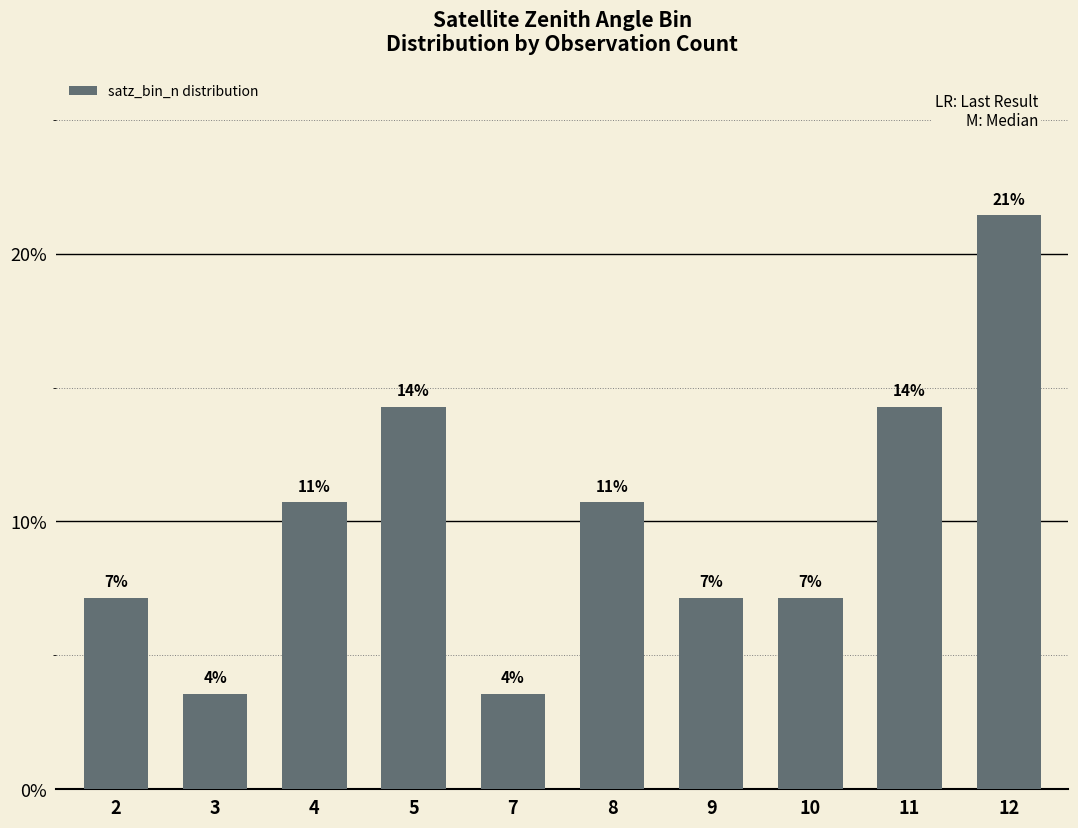

At which label is the value closest to 12?

4